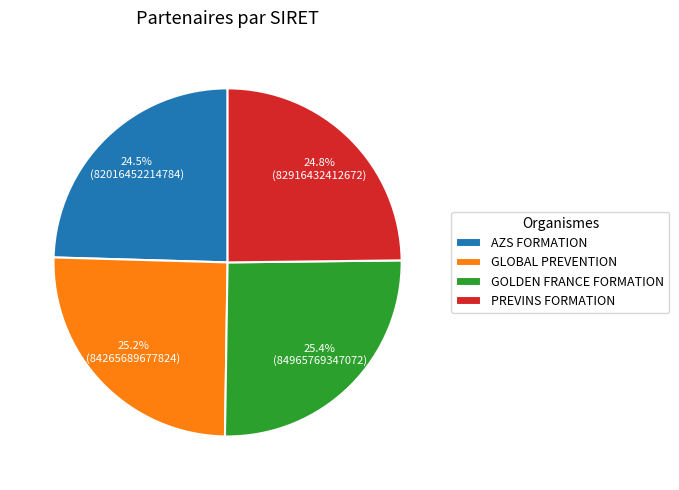

To the nearest percent, what percentage of the pie is GLOBAL PREVENTION?

25%